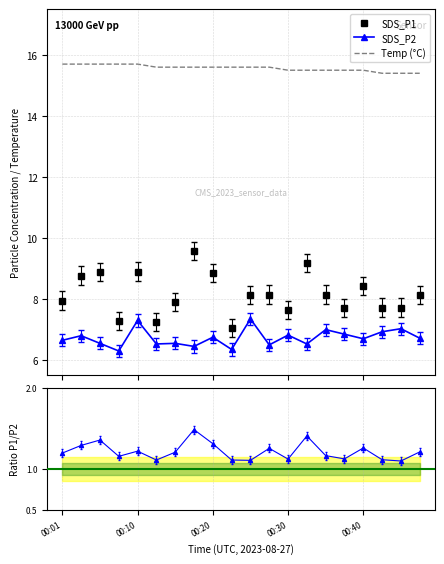

True or false: SDS_P1 and Temp (°C) cross at least once.

False